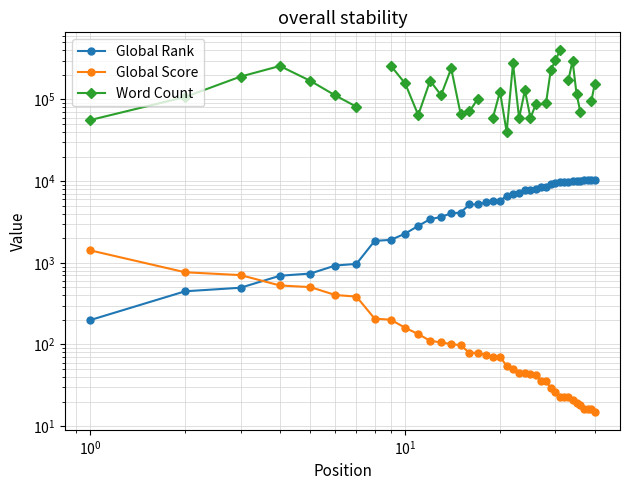

Does the chart display data point markers on the line(s)?

Yes